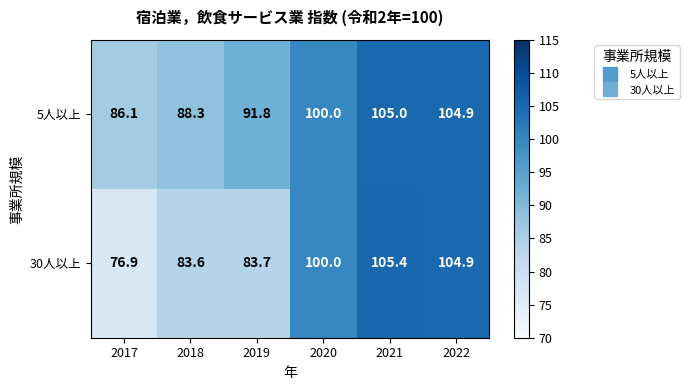

At which label does 30人以上 reach its minimum?

2017